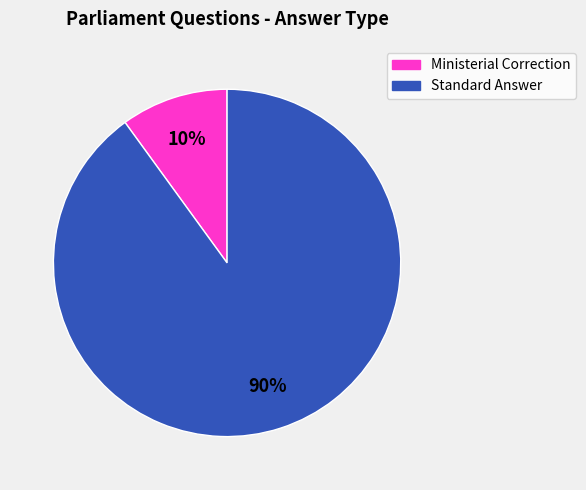

To the nearest percent, what is the difference between the largest and smallest slice percentages?

80%